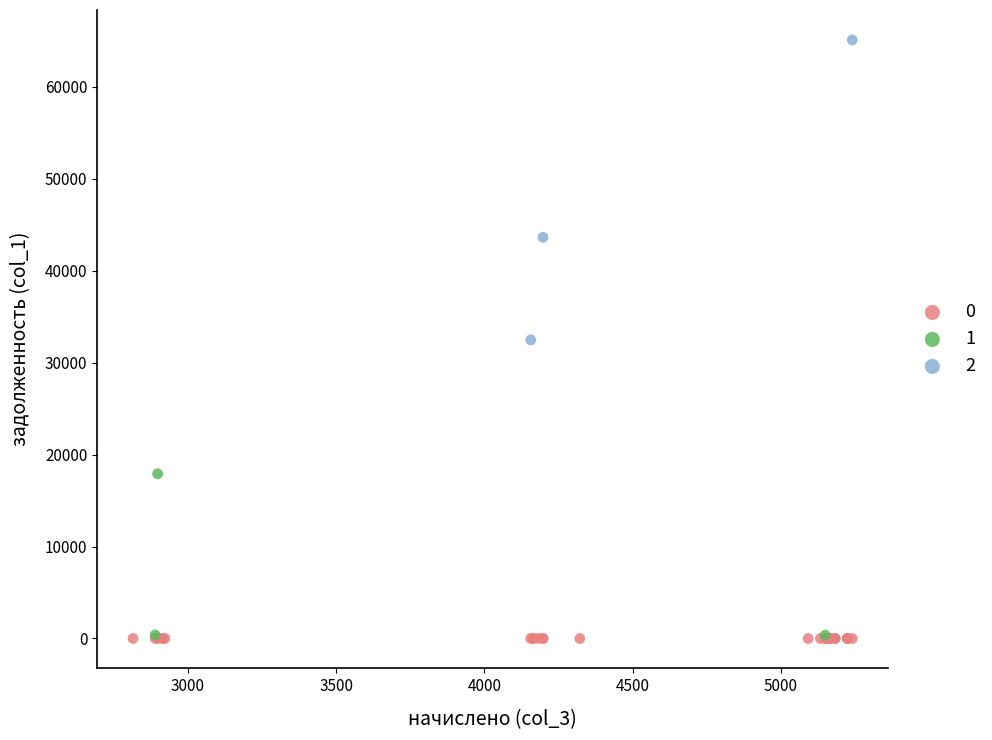

What are all the series names shown in the legend?

0, 1, 2